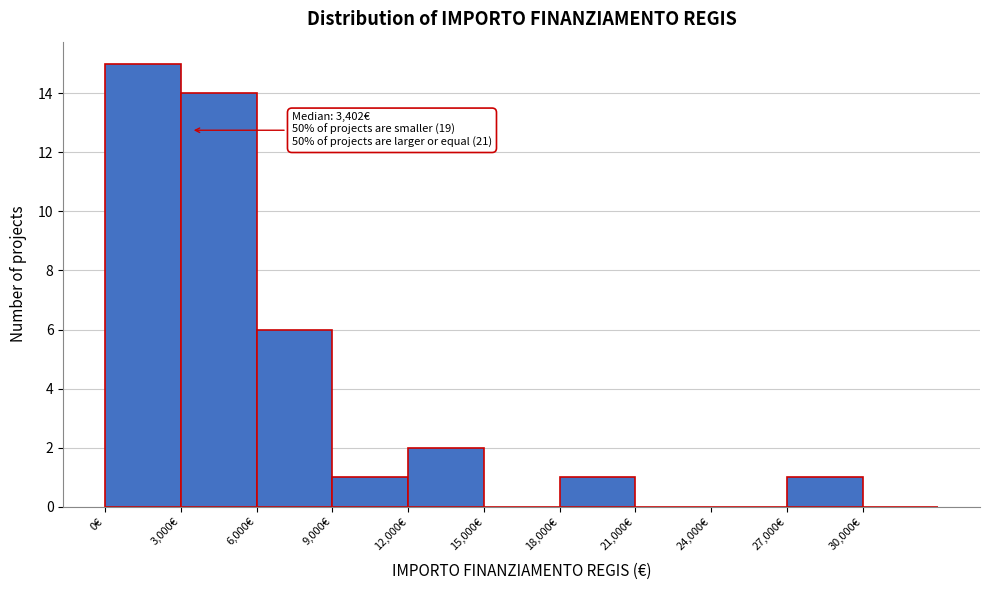

Over which range of the x-axis is the bar tallest?

0 to 3000